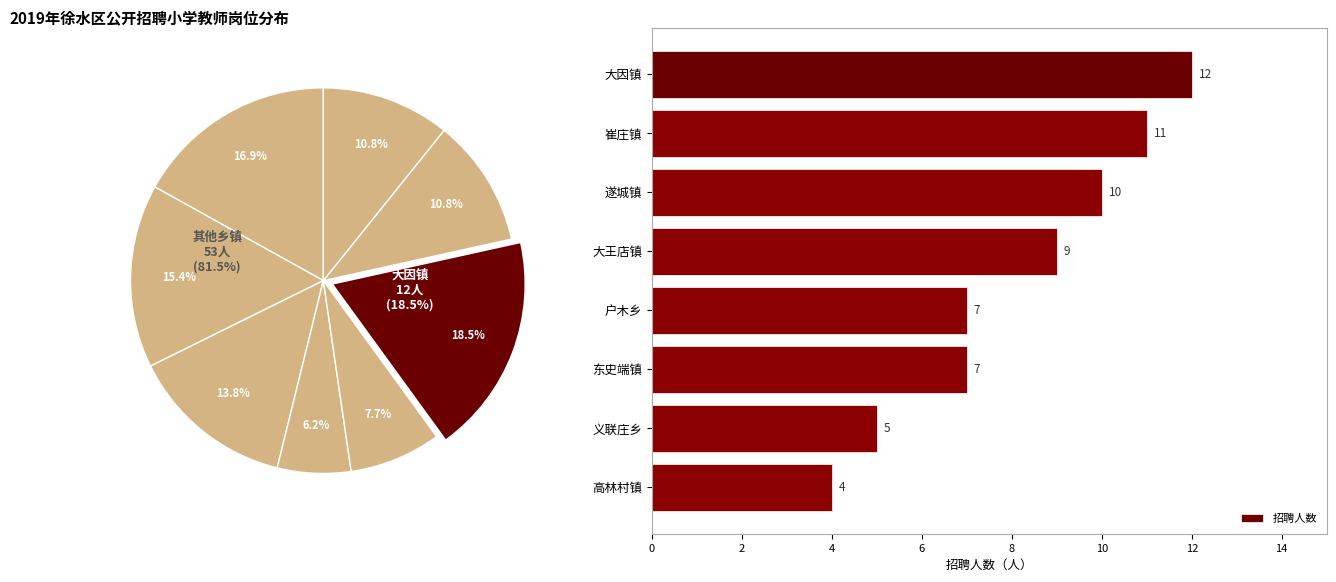

What value does the 招聘人数 series have at 大王店镇?

9